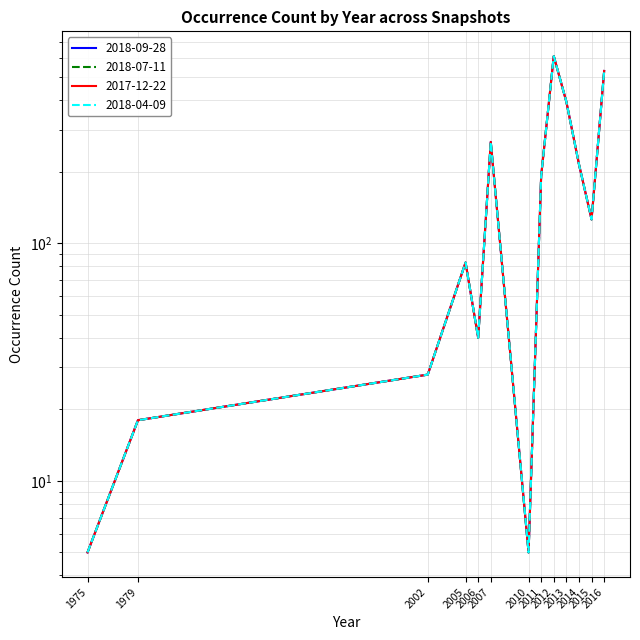

At how many categories does at least one series exceed 169?

6